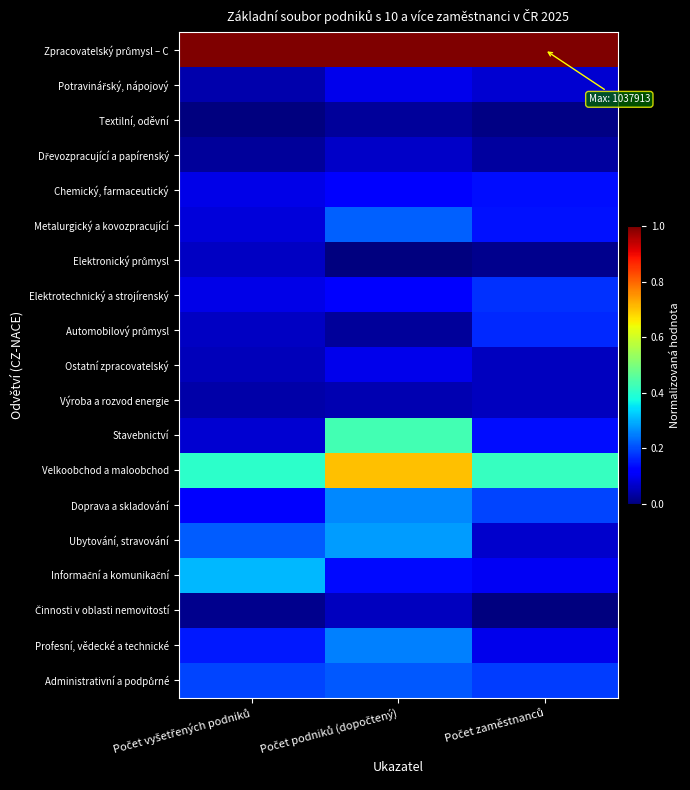

Between Počet zaměstnanců and Počet podniků (dopočtený), which is larger?

Počet zaměstnanců